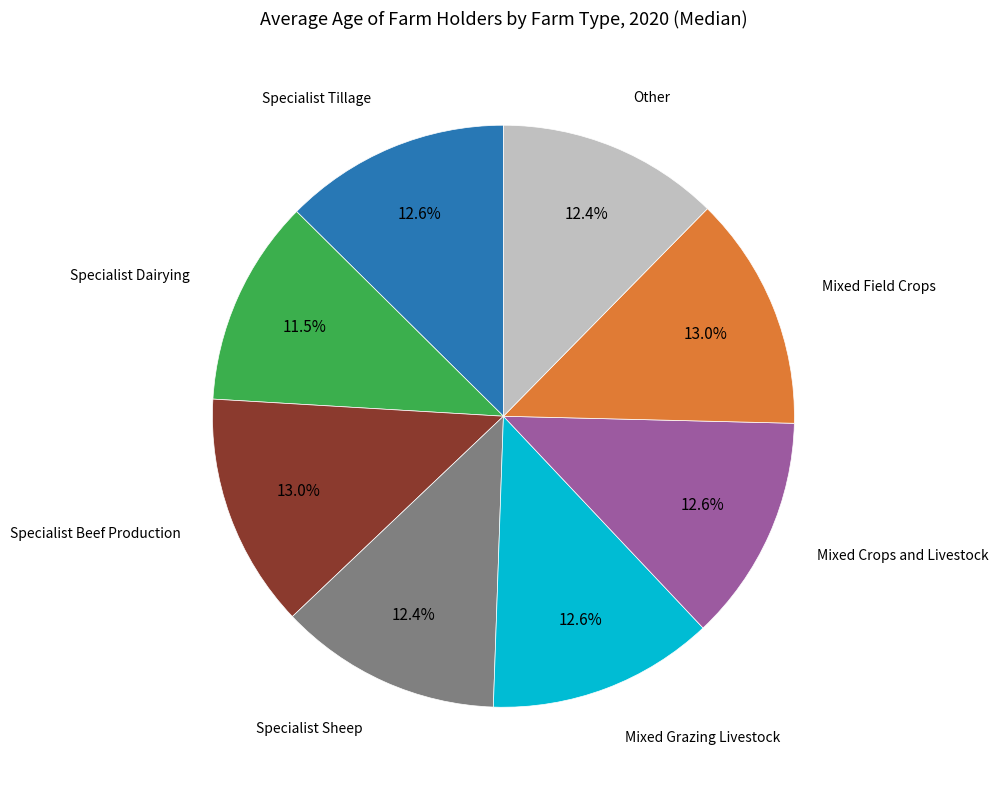

Is there any slice that represents more than half of the pie?

No